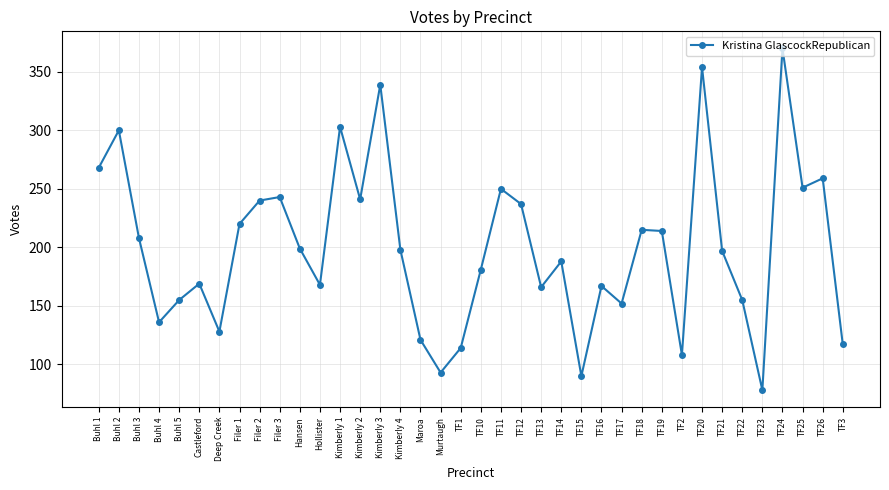

What is the label of the 21st point from the left?

TF11